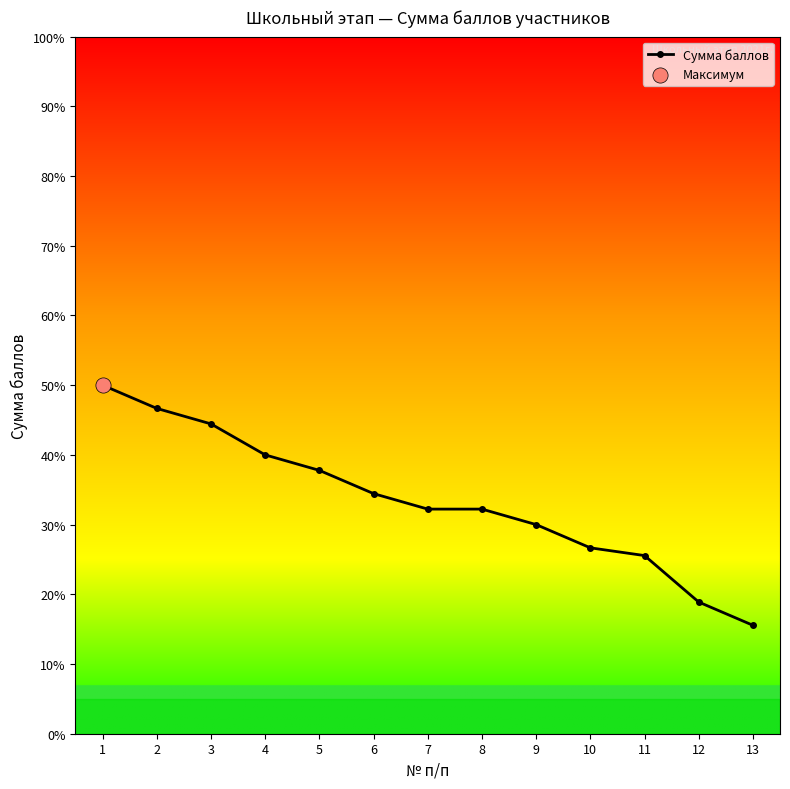

Approximately how many times larger is the value at 3 compared to 4?

1.1